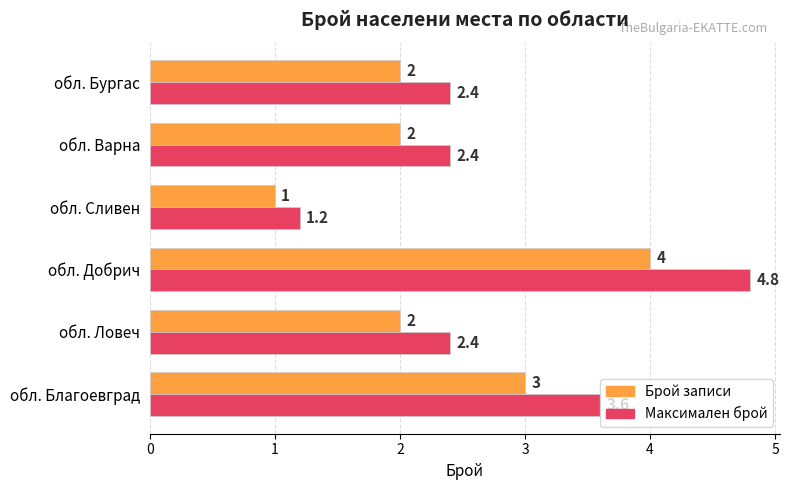

Which series changed the most between обл. Благоевград and обл. Варна?

Максимален брой